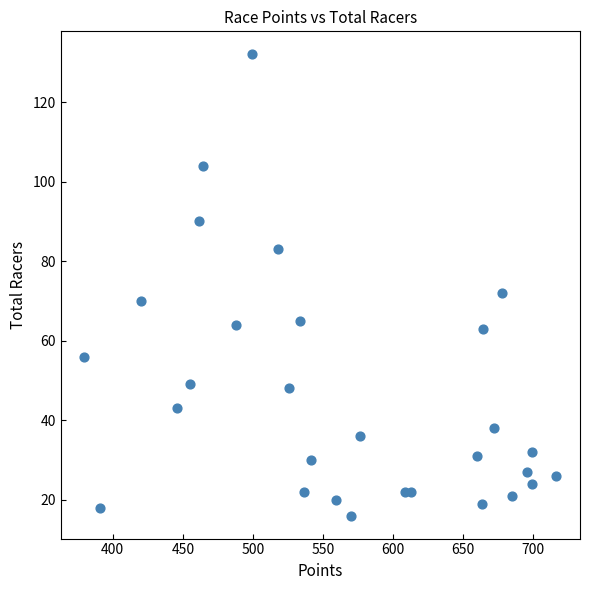

What is the range of Y values (max minus min)?

116